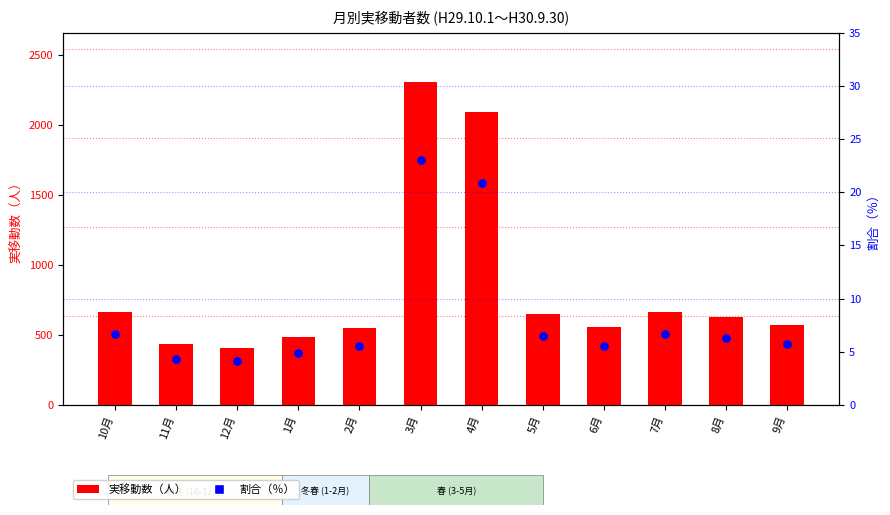

Which series has the widest spread of Y values?

実移動数（人）